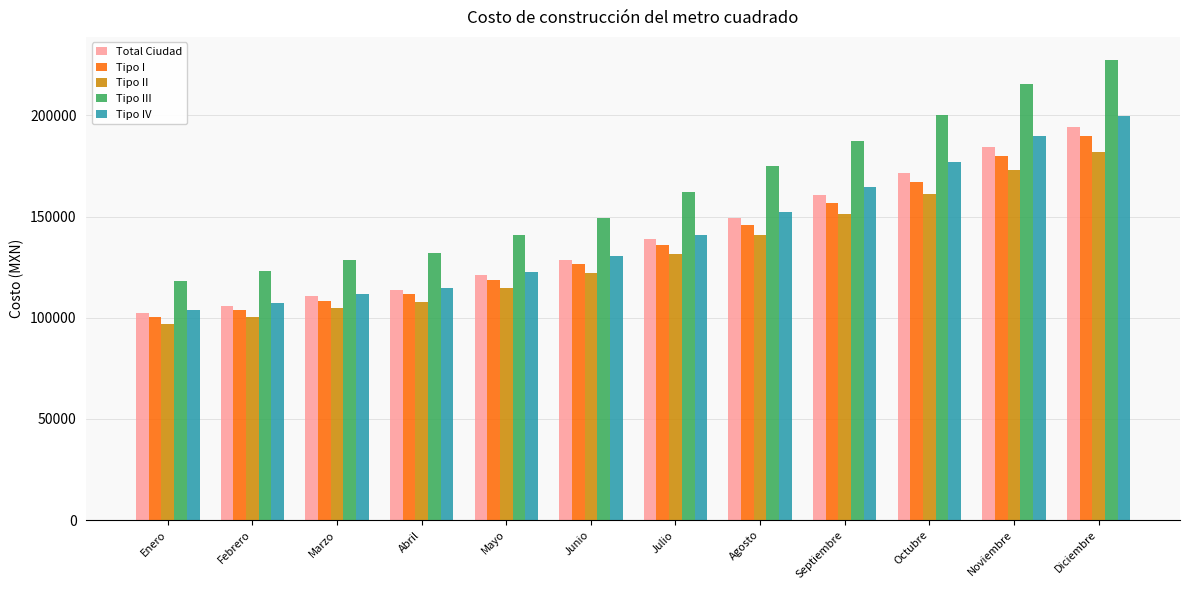

Read the Tipo II value at Septiembre.

151429.6